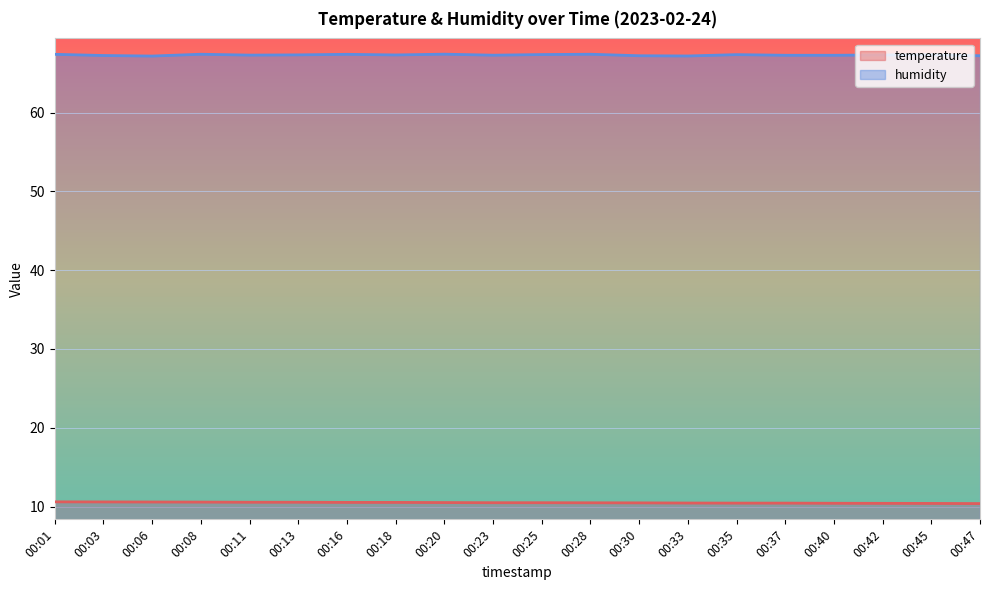

At how many categories does at least one series exceed 62?

20